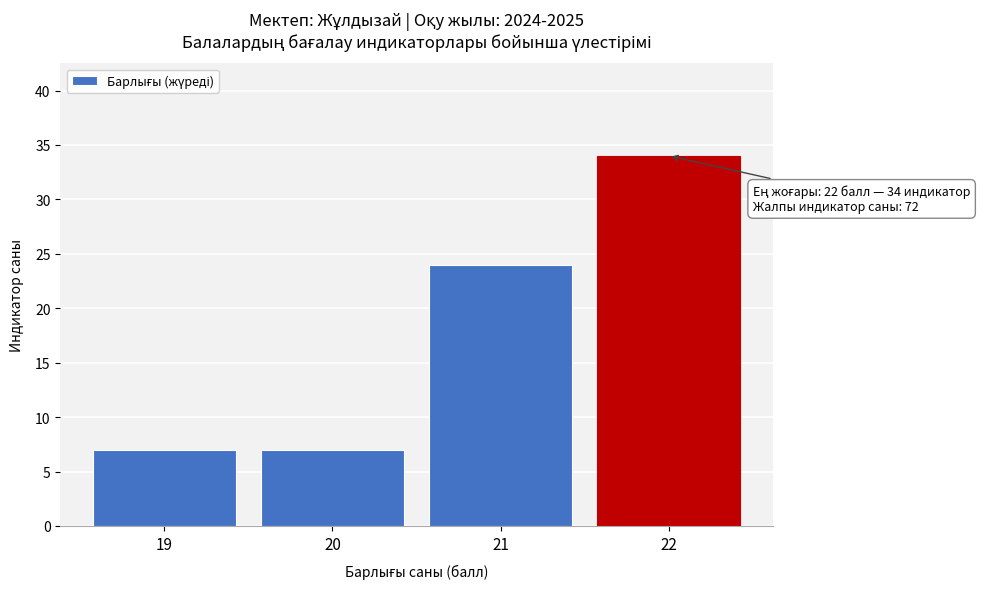

Reading left to right, list all the values displayed in this chart.

7	7	24	34